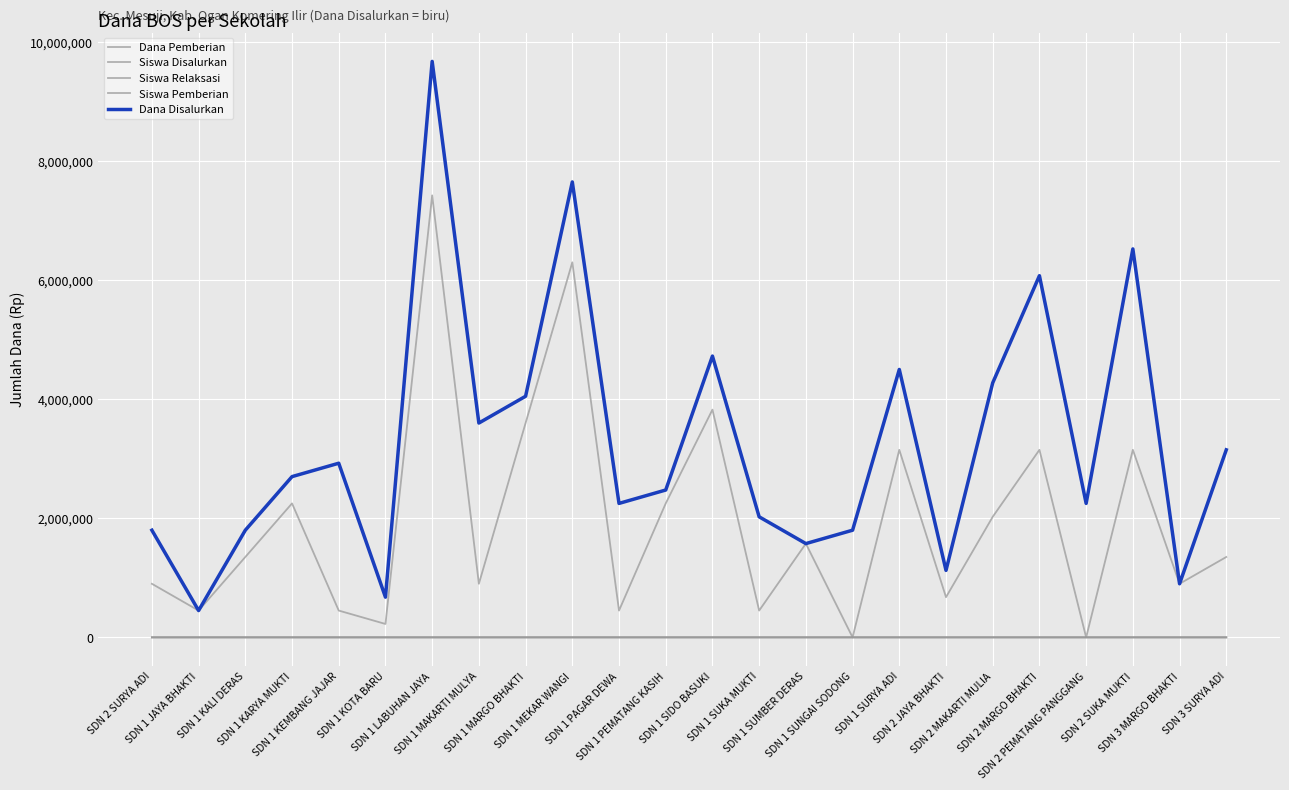

How many lines are shown in the chart?

5